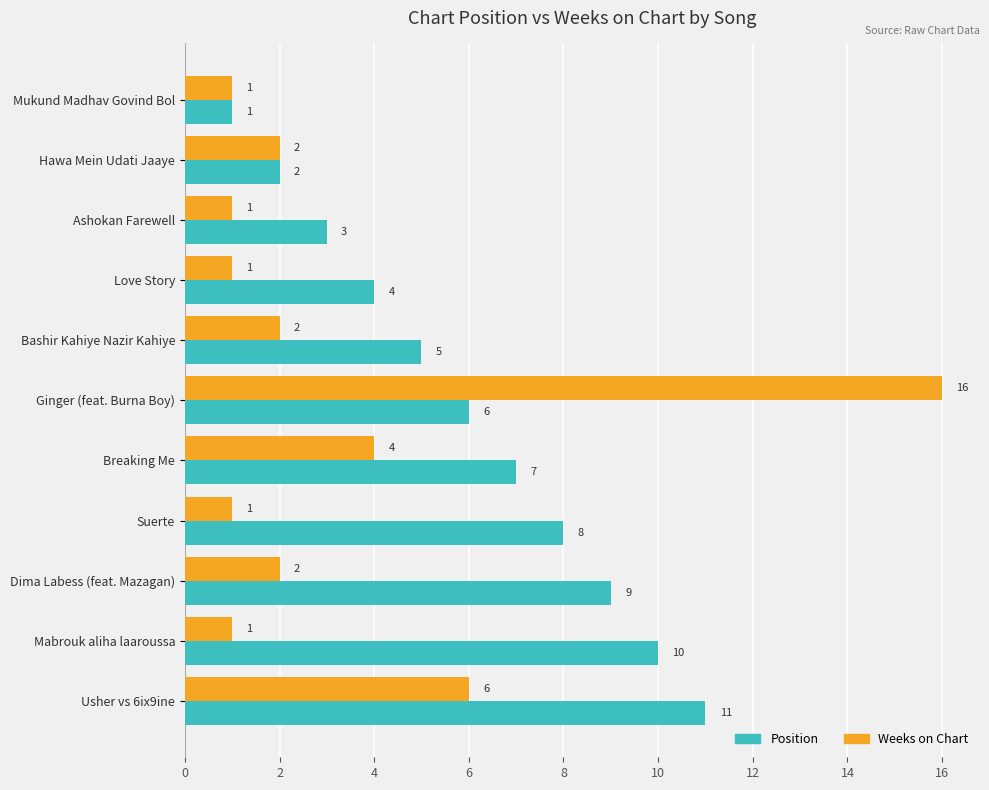

The value of Position at Mabrouk aliha laaroussa is 4. True or false?

False